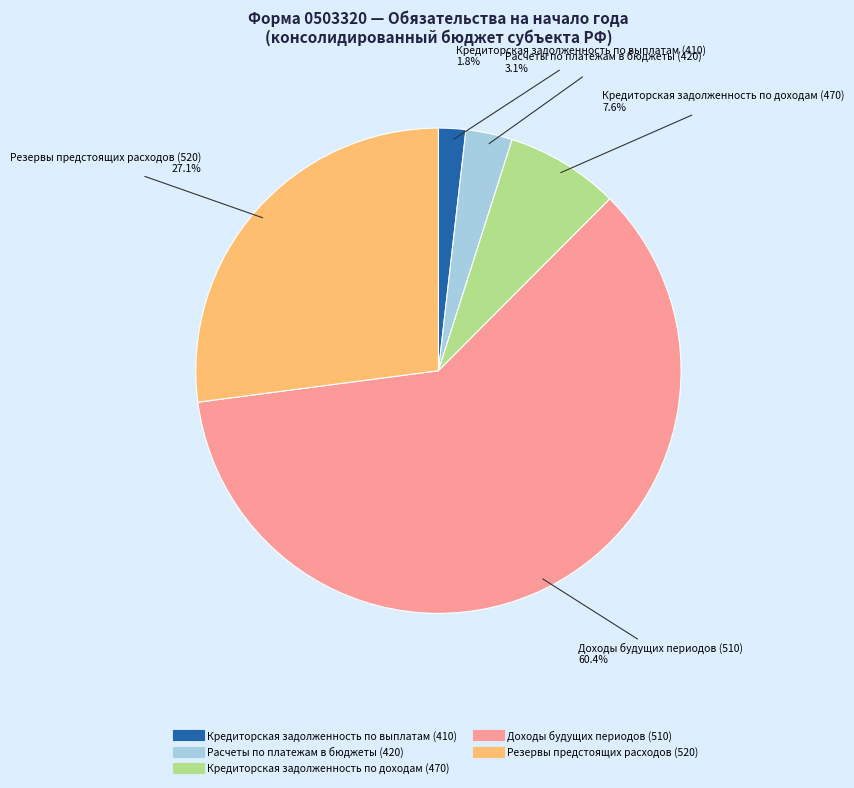

Count the number of slices in the pie.

5